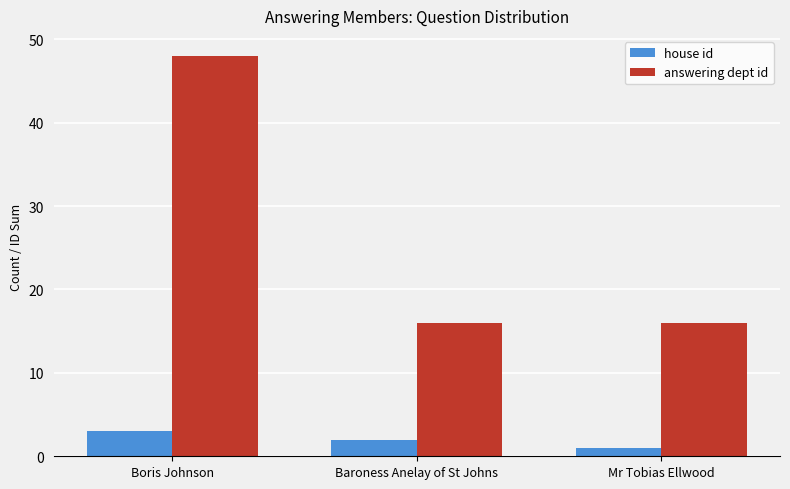

At which label does house id first exceed 2?

Boris Johnson